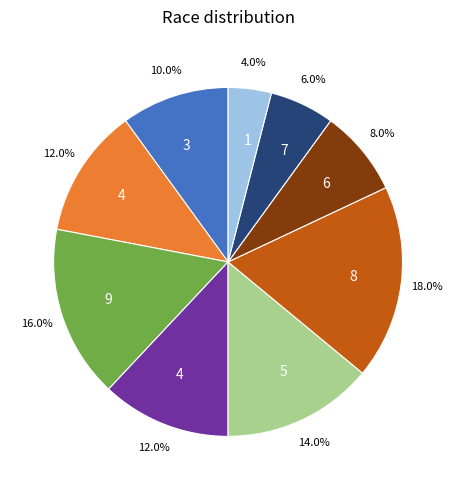

Count the number of slices in the pie.

9